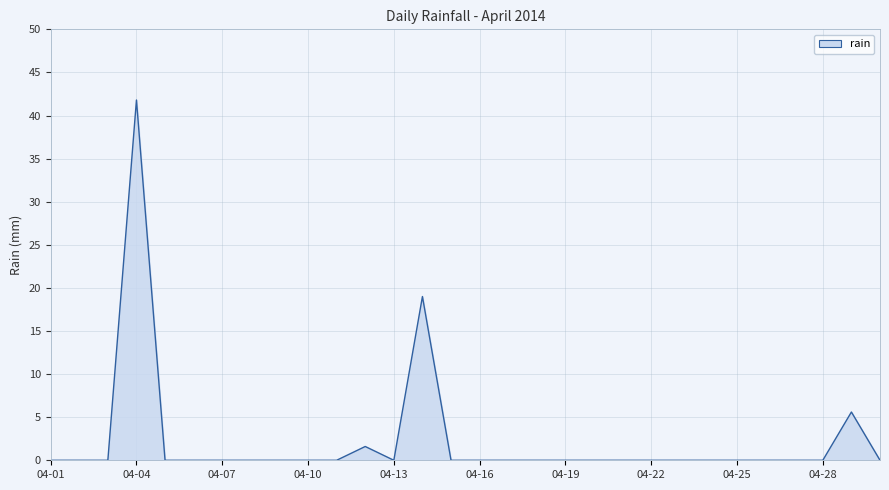

Count the number of categories in the chart.

30